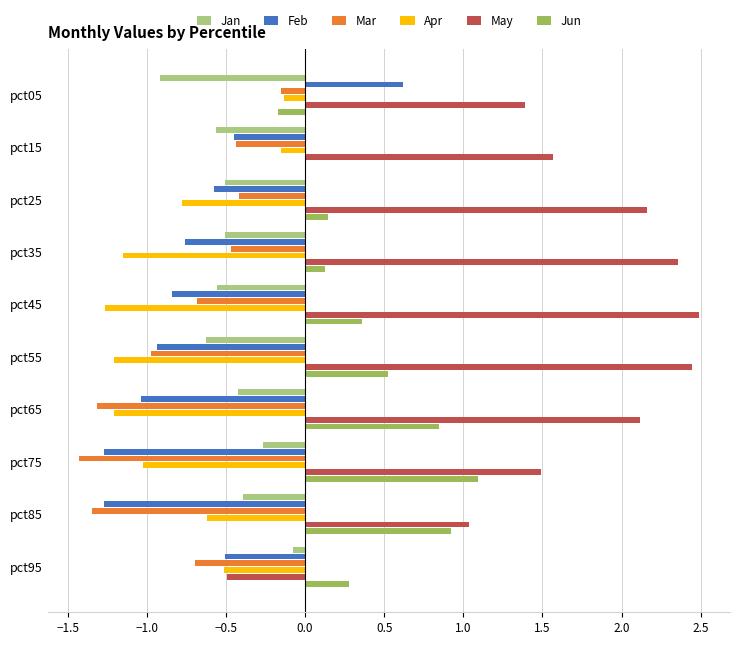

Is the value of Mar at pct75 greater than the value of Jan at pct25?

No